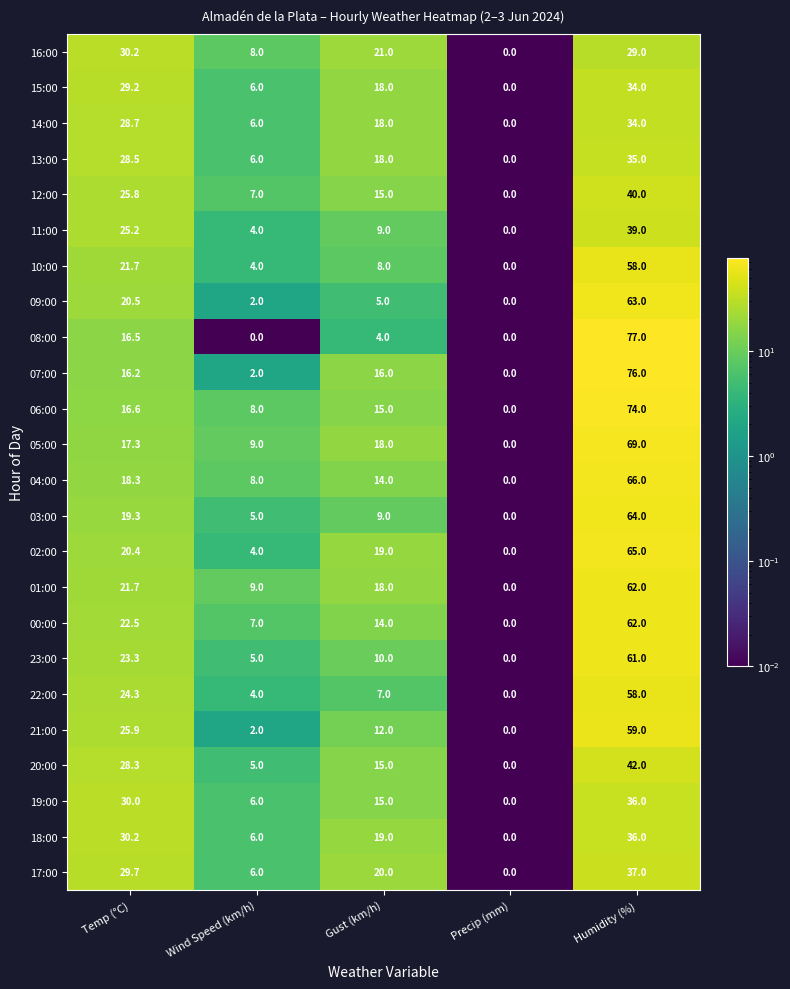

What is the average value of the 15:00 series?

17.4